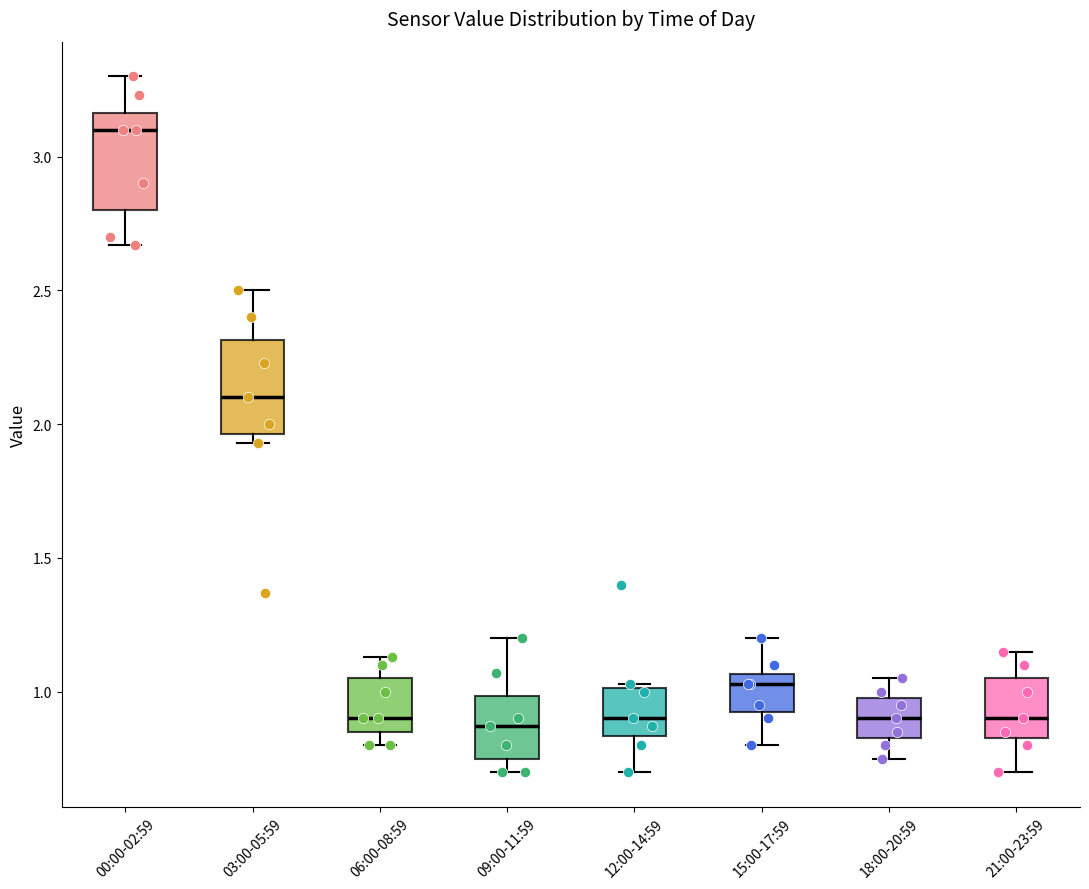

Reading left to right, read every box against the y-axis: the position of its median line, the range the box covers, and the ends of its whiskers. The values are not printed on the chart, so give them approximately, as read against the axis.

00:00-02:59: median 3.10, box 2.80 to 3.15, whiskers 2.65 to 3.30
03:00-05:59: median 2.10, box 1.95 to 2.30, whiskers 1.95 (just below the box's lower edge) to 2.50
06:00-08:59: median 0.90, box 0.85 to 1.05, whiskers 0.80 to 1.15
09:00-11:59: median 0.85, box 0.75 to 1.00, whiskers 0.70 to 1.20
12:00-14:59: median 0.90, box 0.85 to 1.00, whiskers 0.70 to 1.05
15:00-17:59: median 1.05 (just below the box's upper edge), box 0.95 to 1.05, whiskers 0.80 to 1.20
18:00-20:59: median 0.90, box 0.85 to 1.00, whiskers 0.75 to 1.05
21:00-23:59: median 0.90, box 0.85 to 1.05, whiskers 0.70 to 1.15